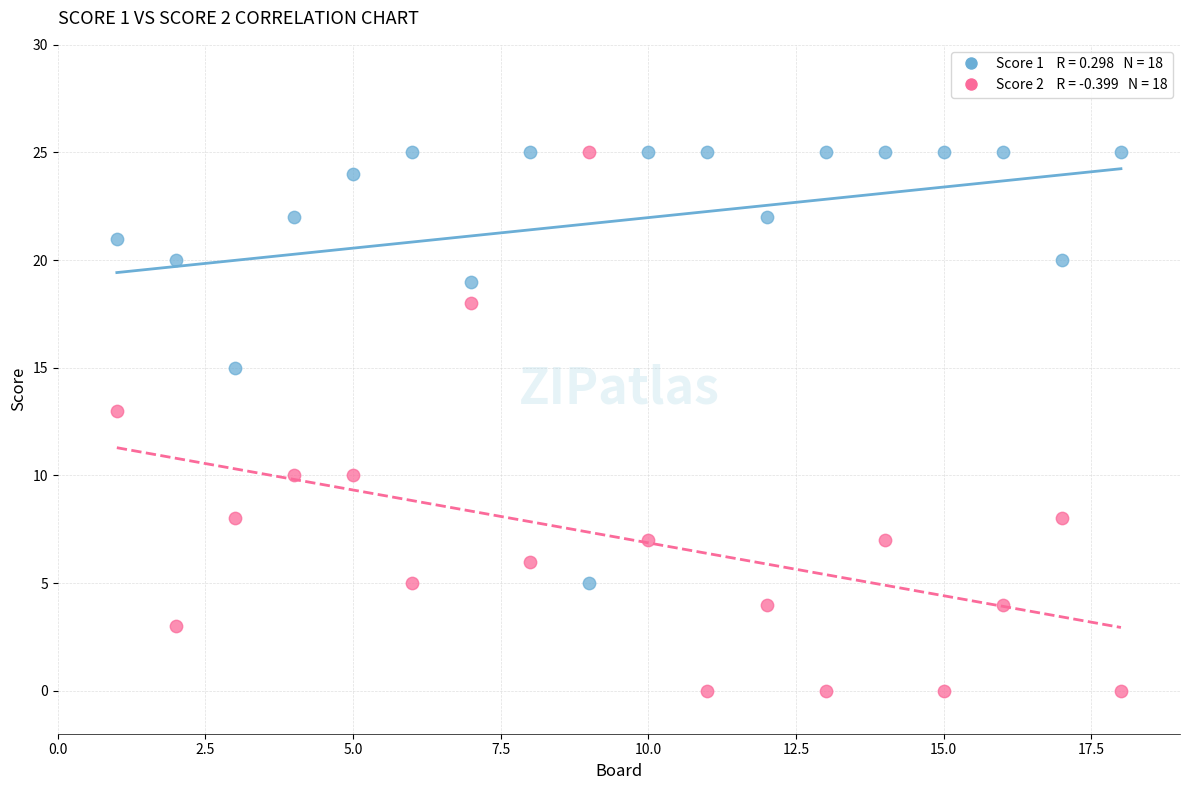

Across all series, what Y value is closest to 12?

13